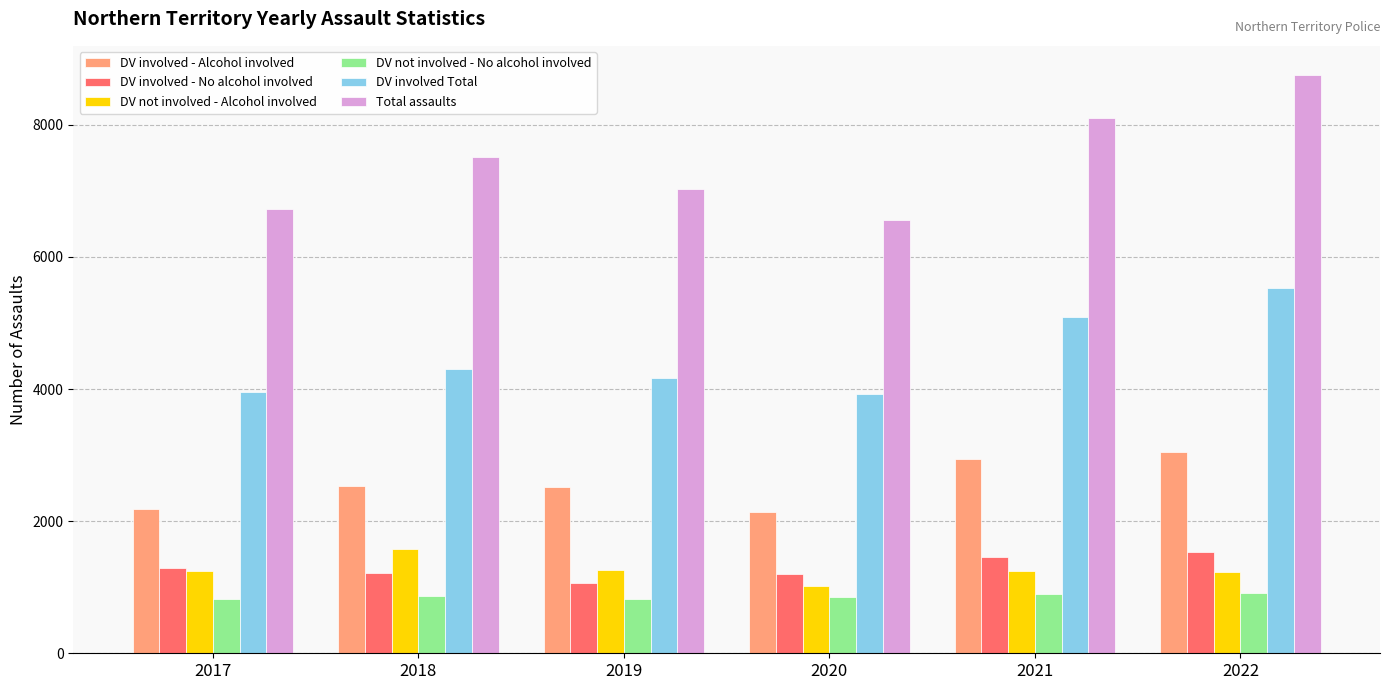

Read the DV not involved - Alcohol involved value at 2018.

1574